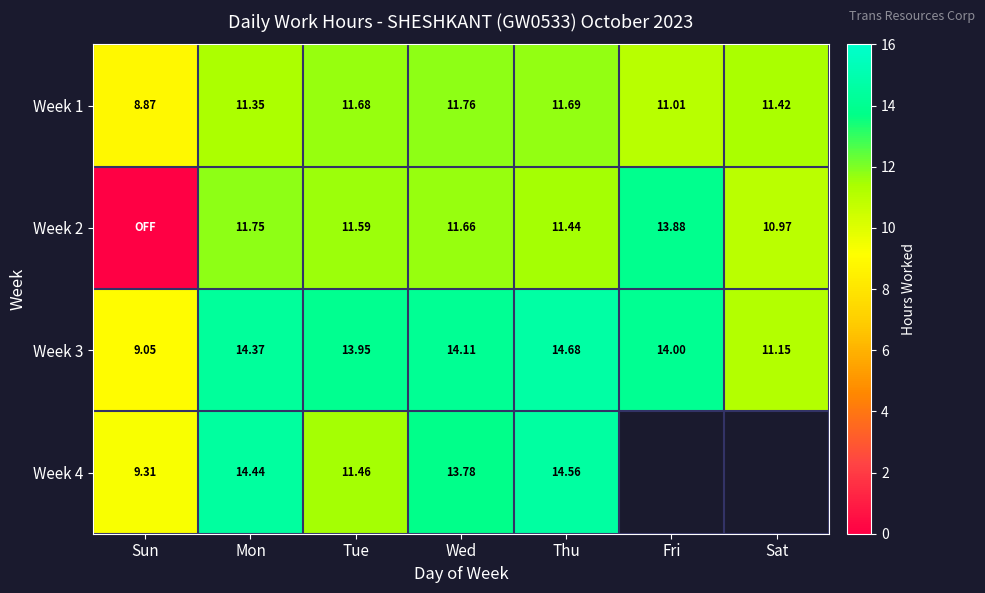

The value of Week 1 at Sat is 11.4. True or false?

True